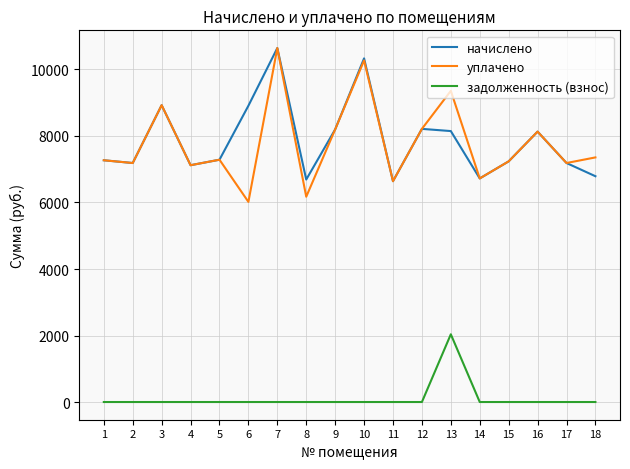

At which label does уплачено reach its minimum?

6